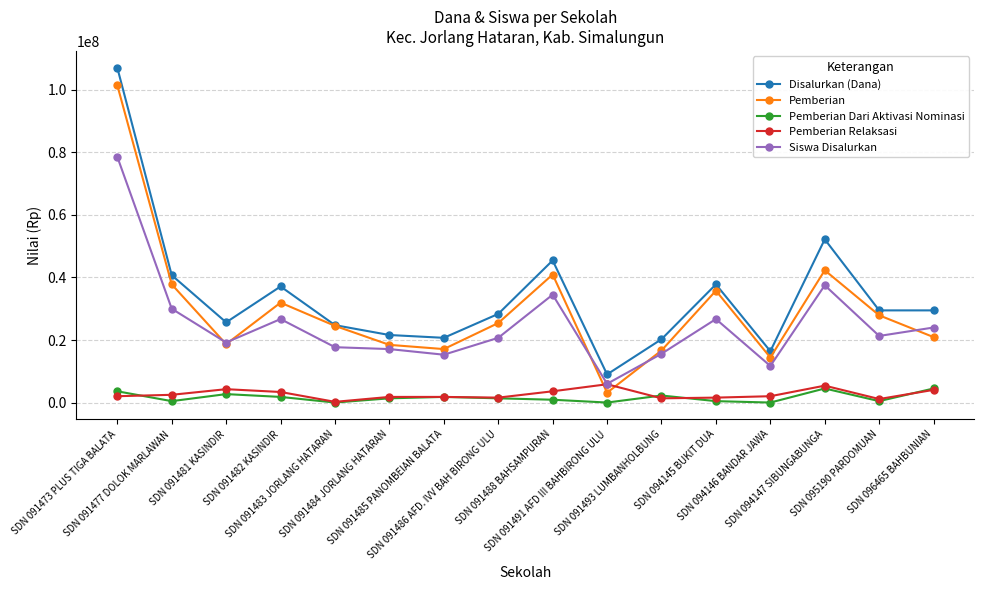

How many interior local peaks does the Disalurkan (Dana) series have?

4